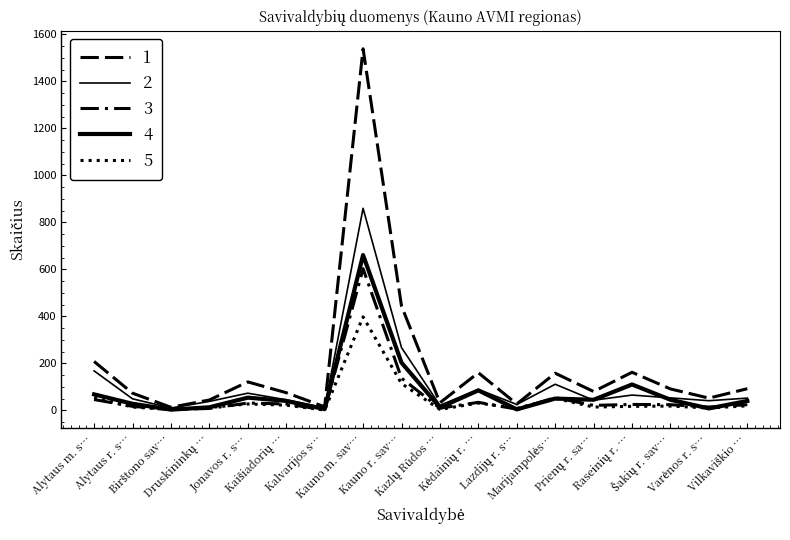

Count the number of data series in this chart.

5